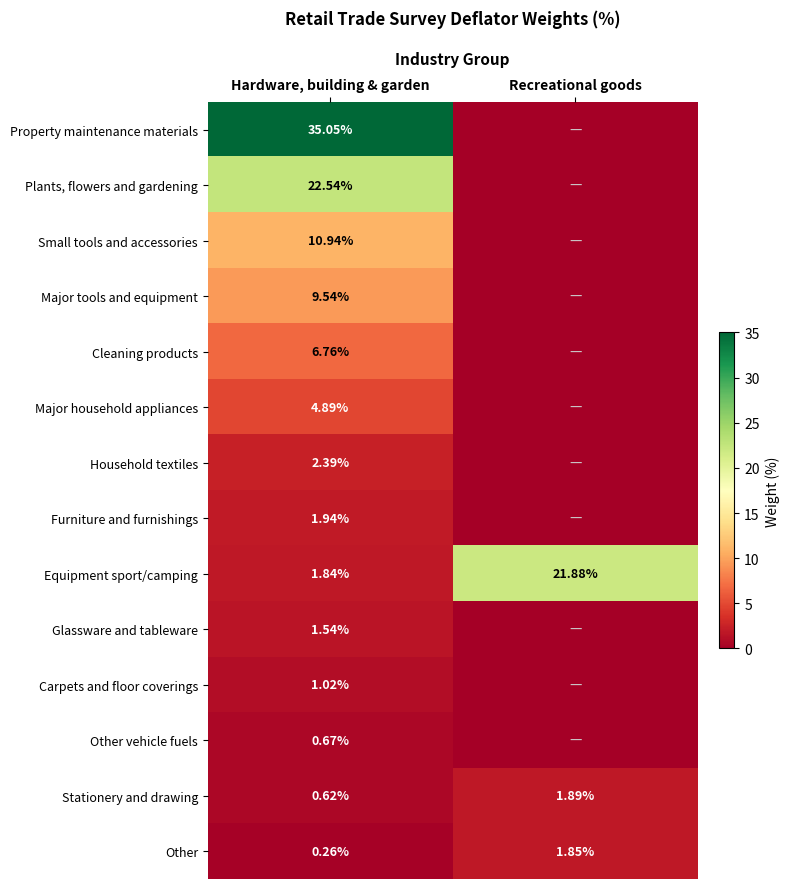

At which category does the chart reach its minimum across all series?

Recreational goods